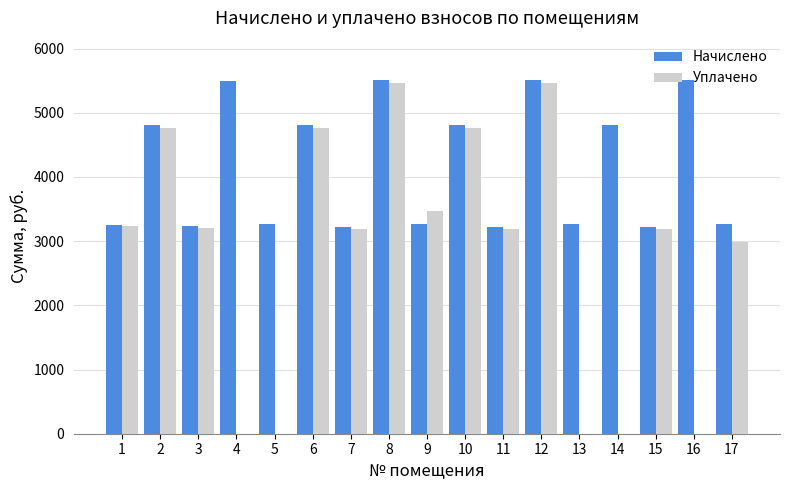

The value of Начислено at 9 is 3265.9. True or false?

True